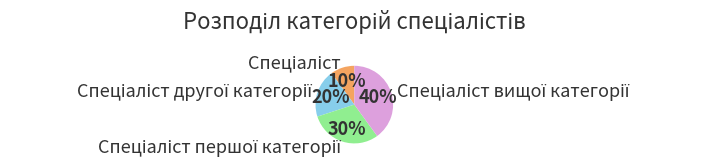

How many segments does this pie chart have?

4